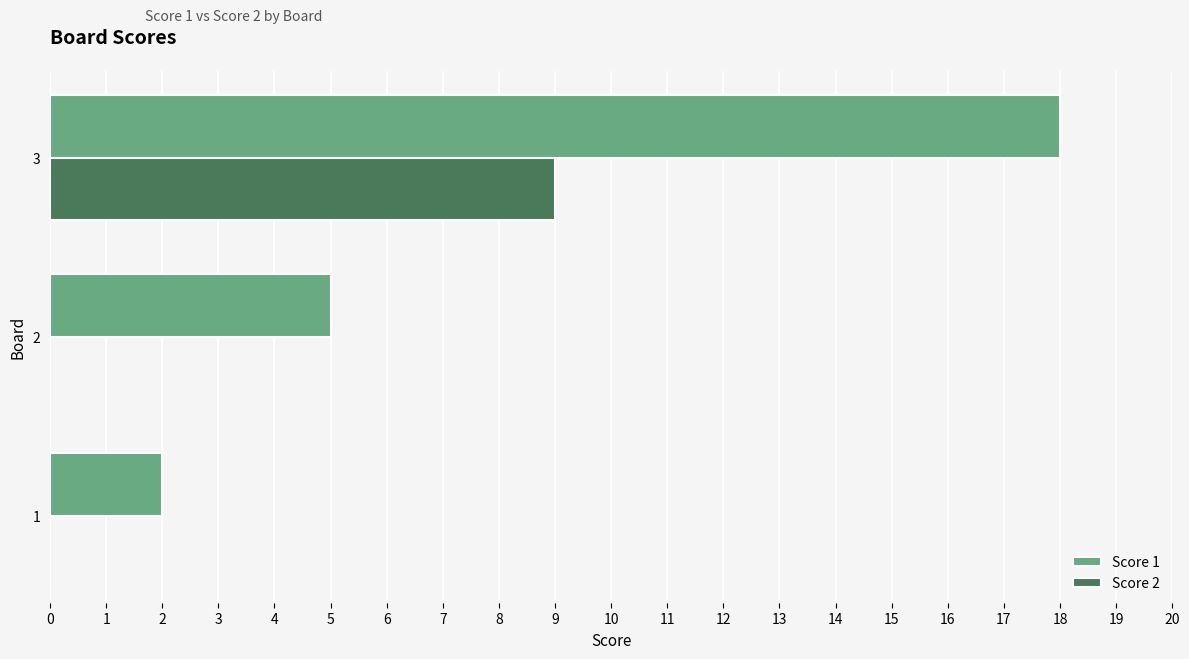

The Score 2 series shows 6 at 2. True or false?

False